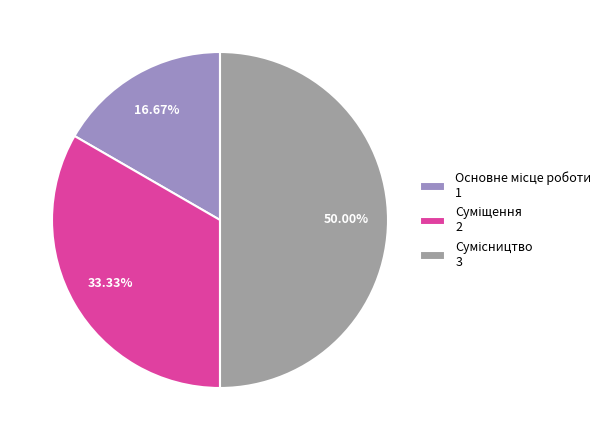

To the nearest percent, what portion does Основне місце роботи represent?

17%